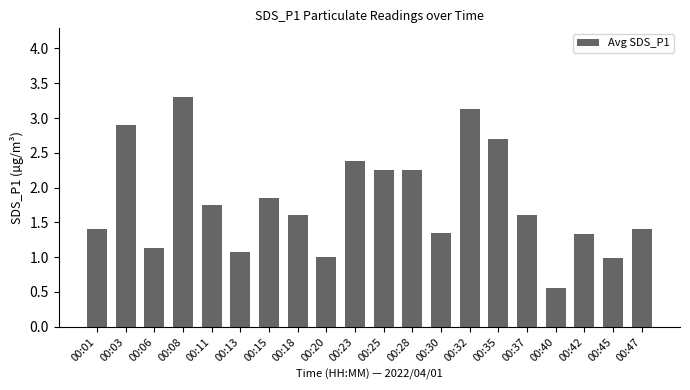

Is it true that the value at 00:13 is 1.1?

True